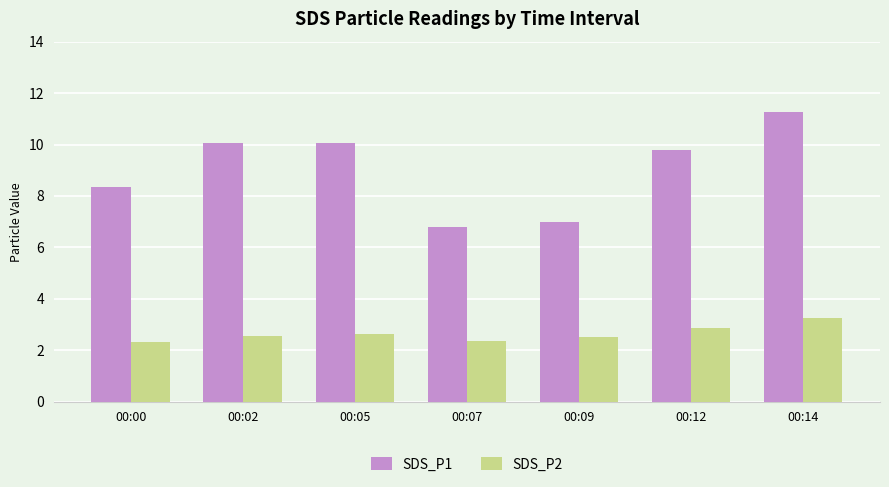

Which series has the largest total across all categories?

SDS_P1